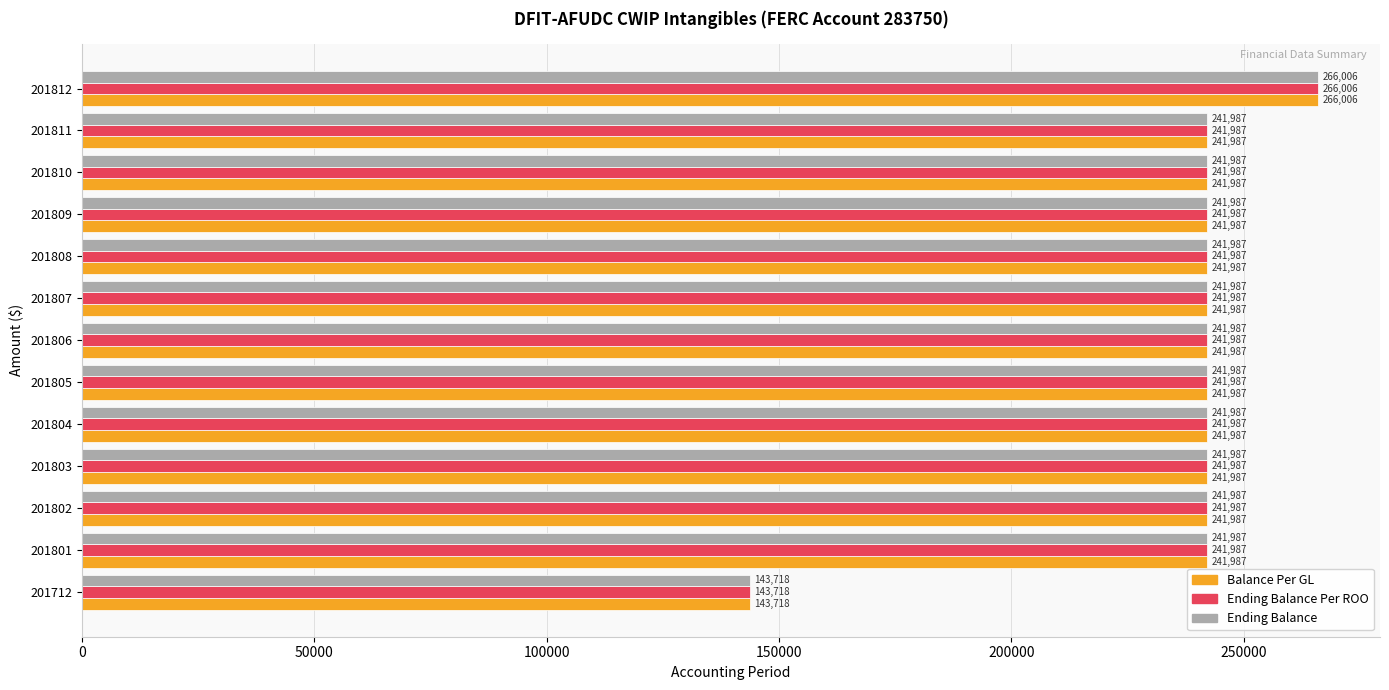

What is the minimum value shown in the chart?

143718.0